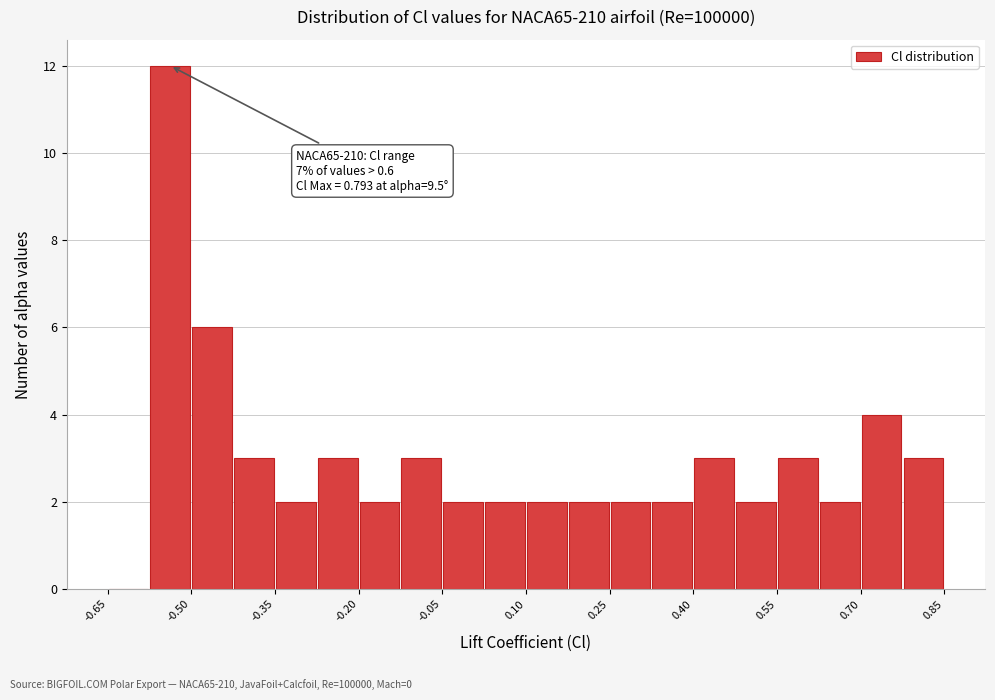

Around what value on the x-axis is the tallest bar? Give the approximate position of its centre, as read against the axis.

-0.54